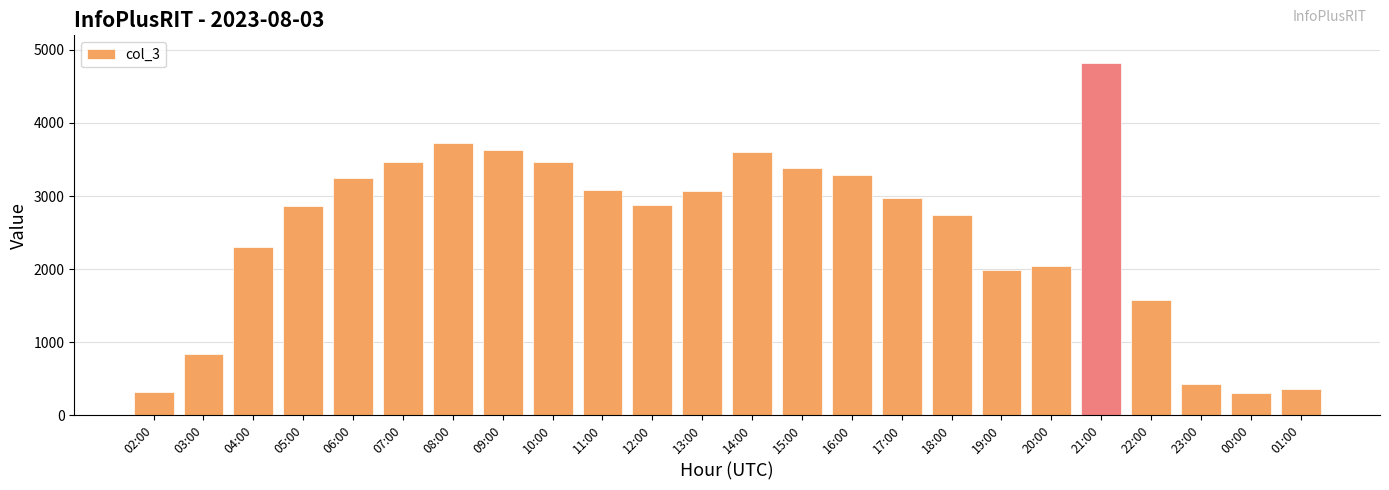

Where is the data nearest to the value 2565?

18:00